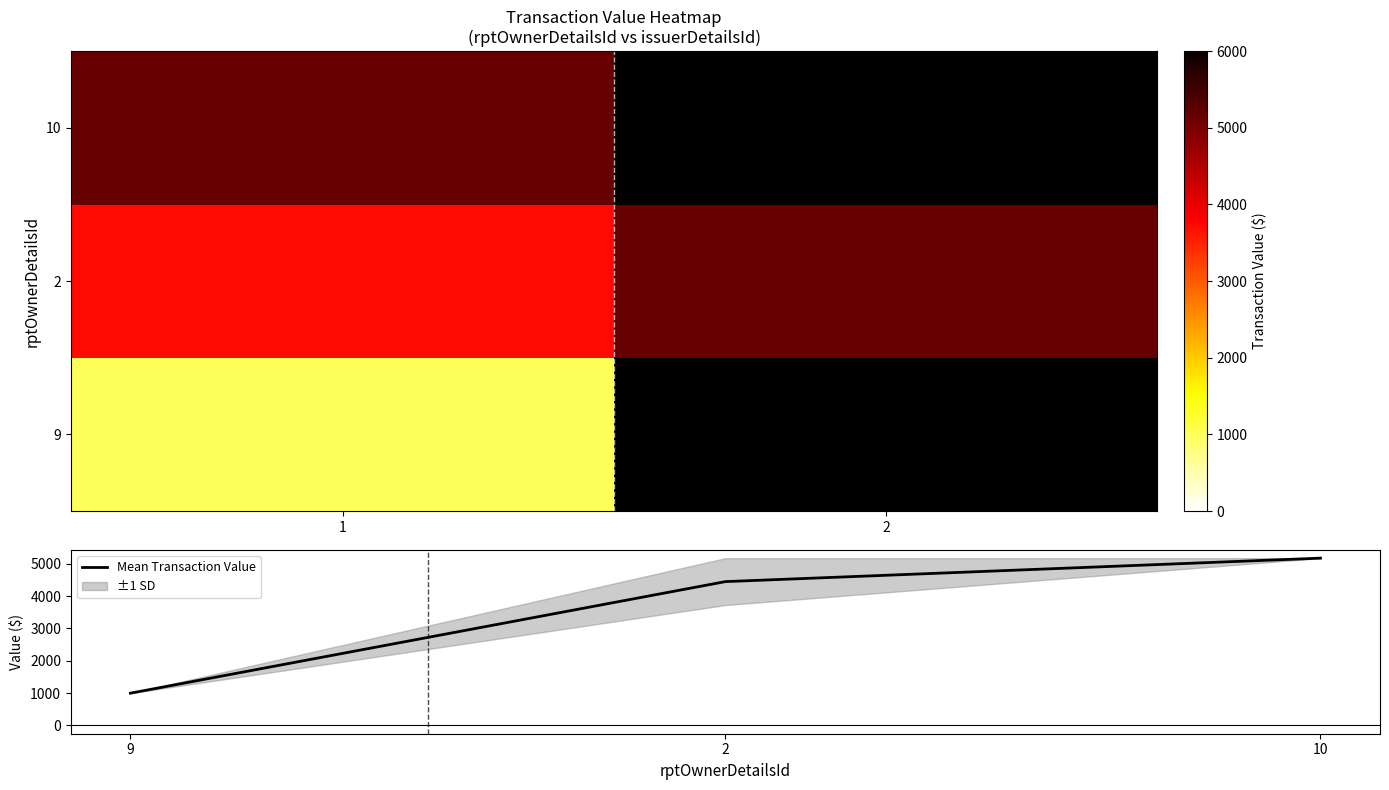

Rank the categories by Mean Transaction Value value from lowest to highest.

9, 2, 10